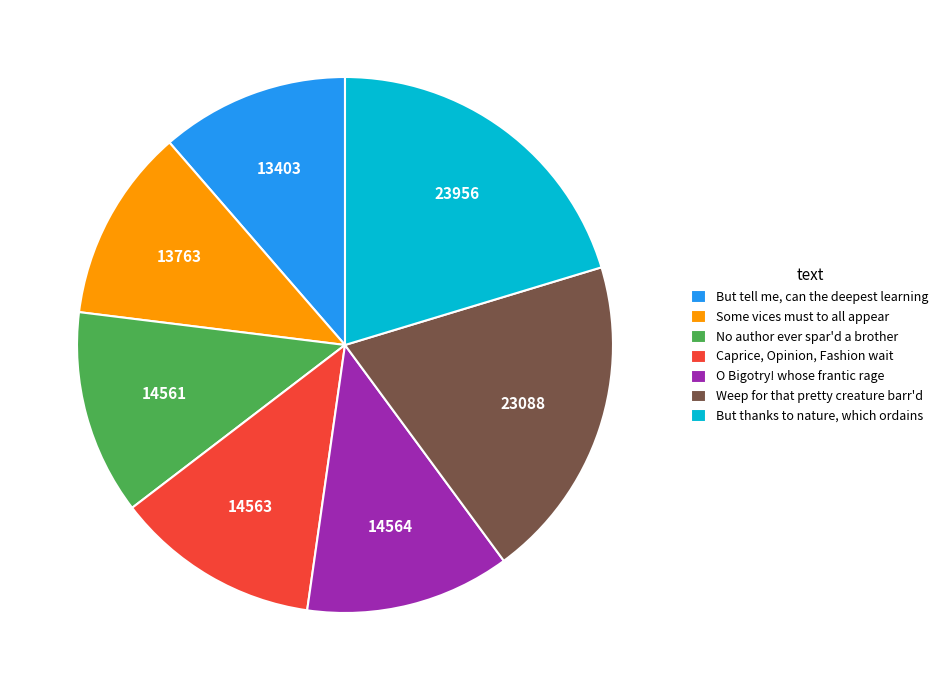

Does any single category account for the majority?

No